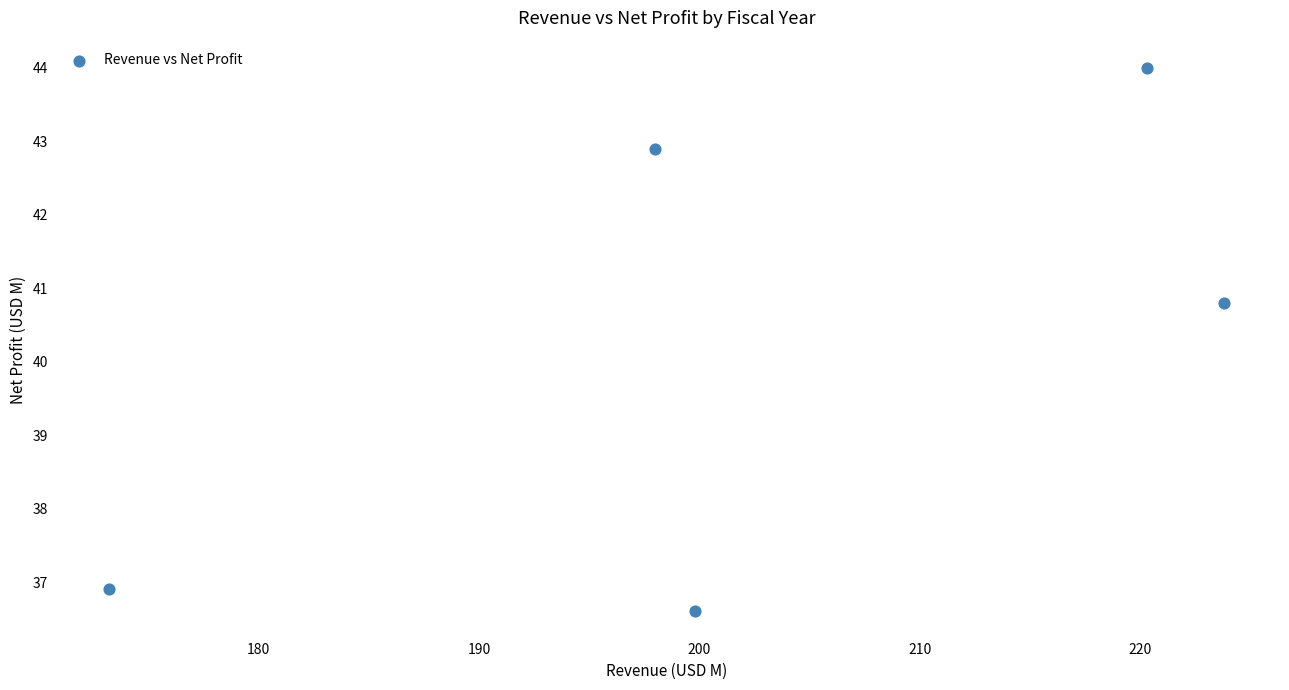

What Y value in the scatter plot is closest to 40?

40.8